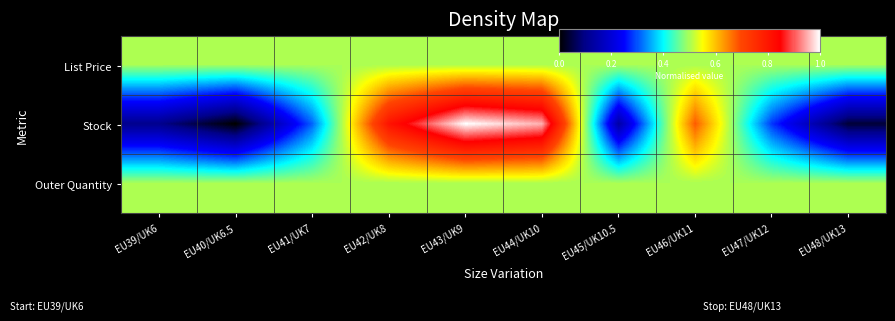

How many distinct data groups are displayed?

3